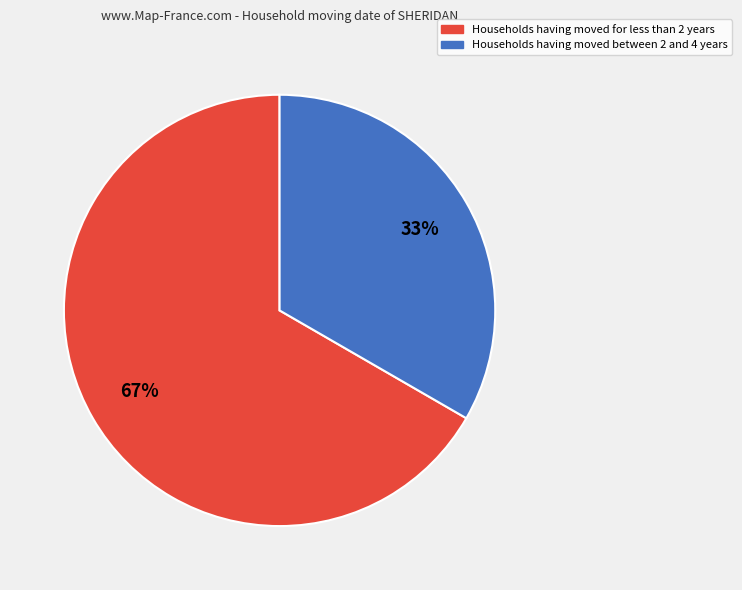

To the nearest percent, what is the average slice percentage?

50%